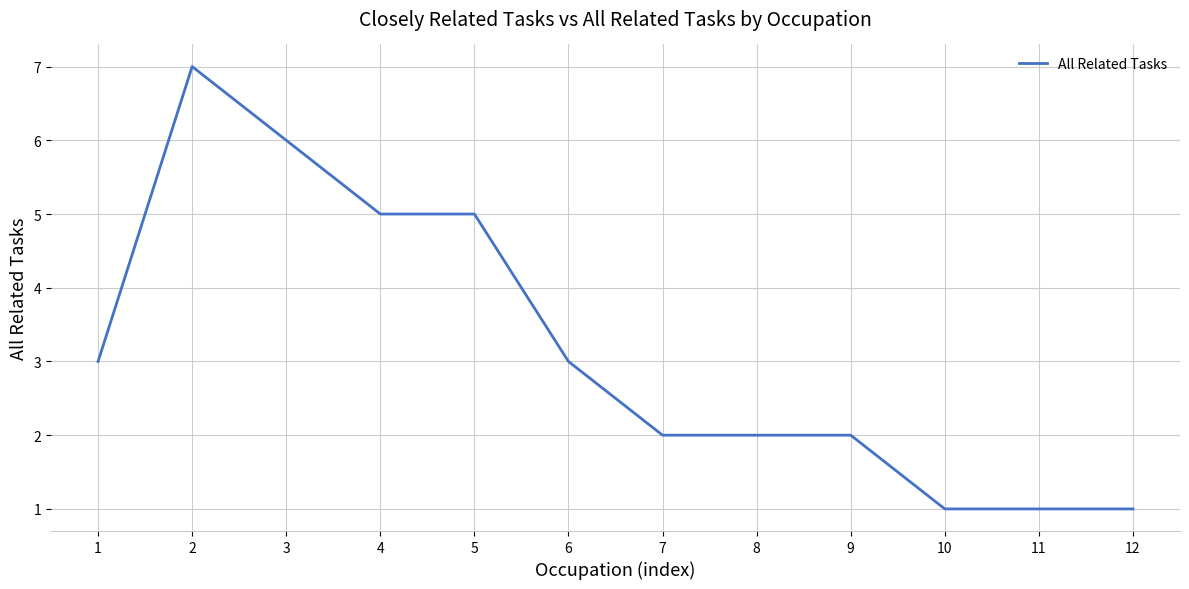

Reading left to right, list all the values displayed in this chart.

1=3	2=7	3=6	4=5	5=5	6=3	7=2	8=2	9=2	10=1	11=1	12=1